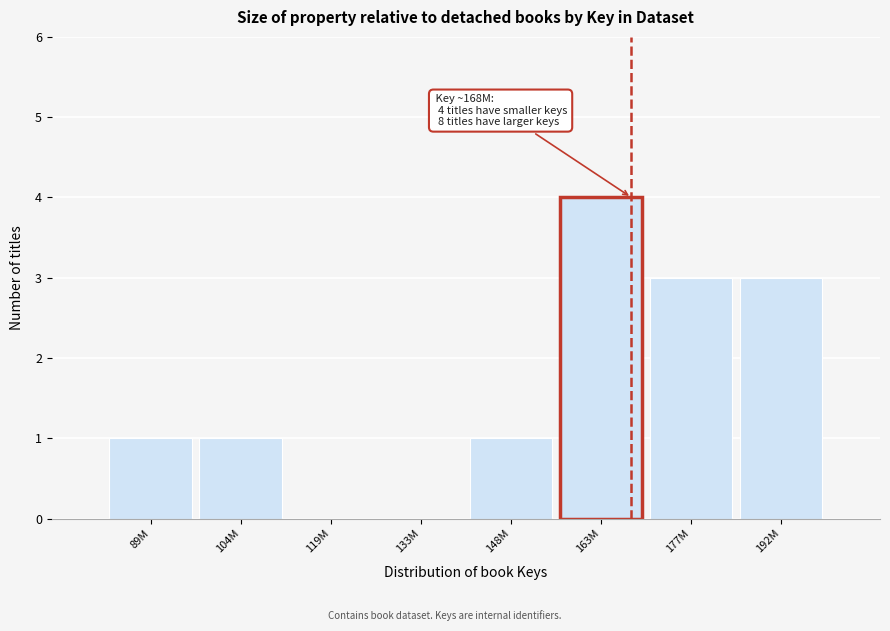

Reading left to right, what are all the values shown in this chart?

89M=1	104M=1	119M=0	133M=0	148M=1	163M=4	177M=3	192M=3